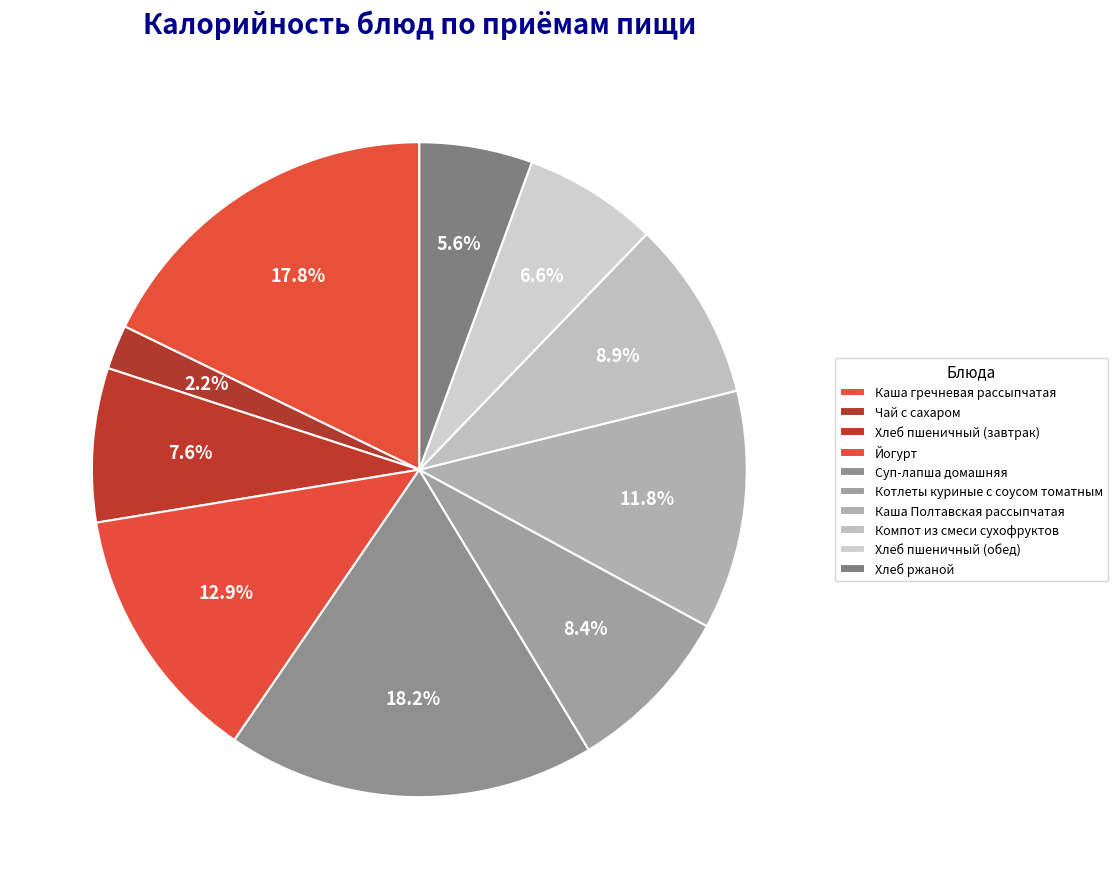

True or false: Каша гречневая рассыпчатая accounts for 18% of the total.

True